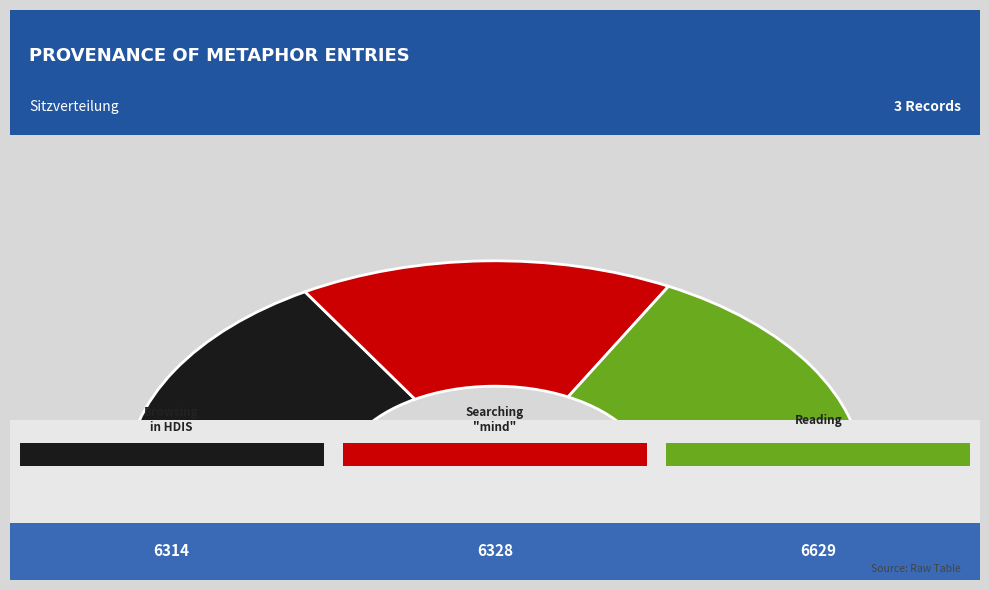

What percentage is the Browsing in HDIS (Poetry) slice, to the nearest percent?

33%